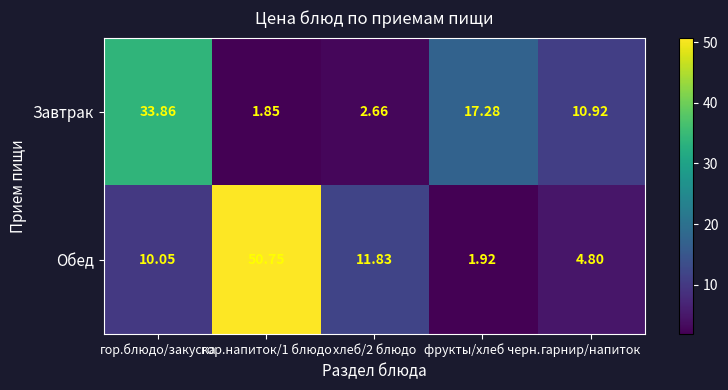

At гарнир/напиток, list the series in order from largest to smallest.

Завтрак, Обед